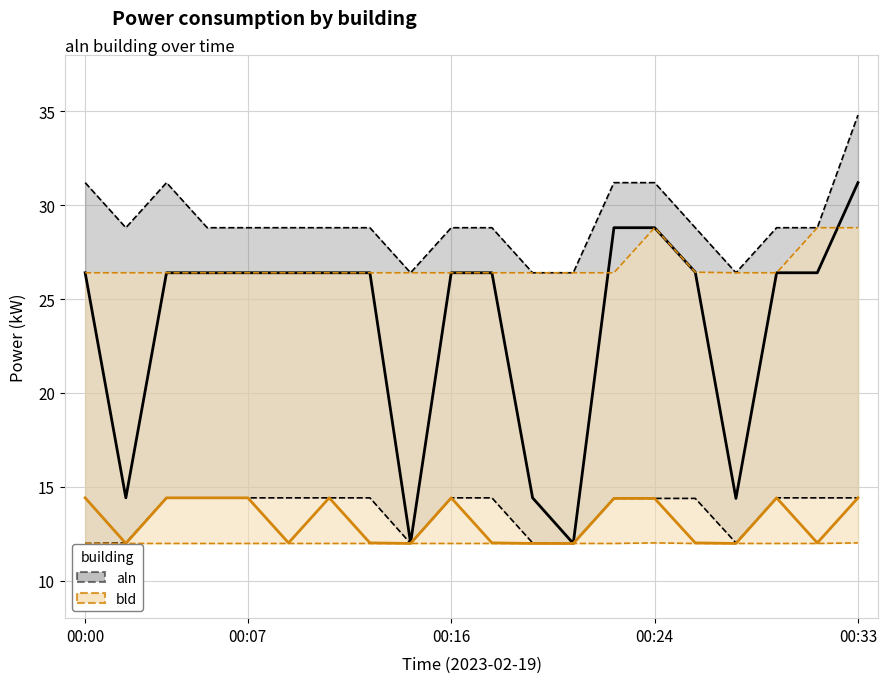

The value of aln upper at 00:16 is 28.8. True or false?

True